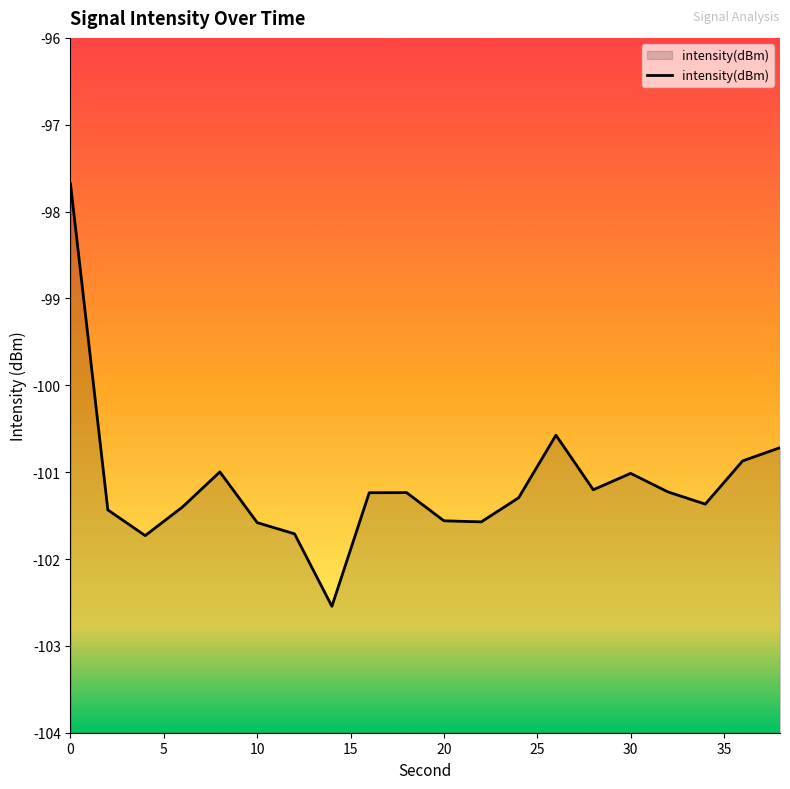

True or false: the data has more than 0 interior local peaks.

True